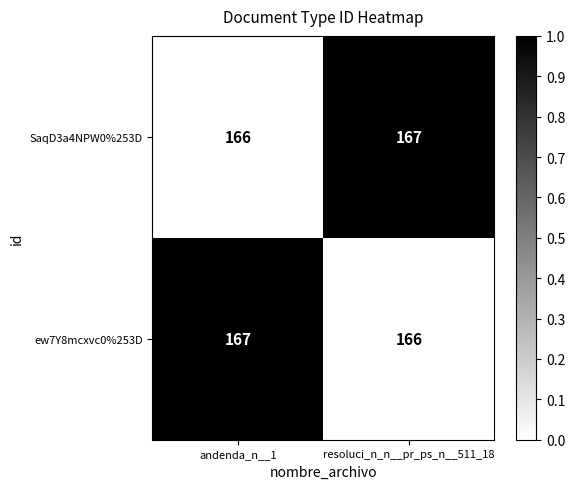

The SaqD3a4NPW0%253D series shows 77 at resoluci_n_n__pr_ps_n__511_18. True or false?

False